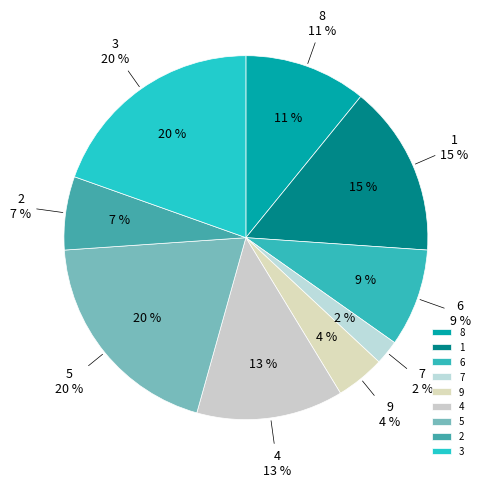

How many slices are in this pie chart?

9